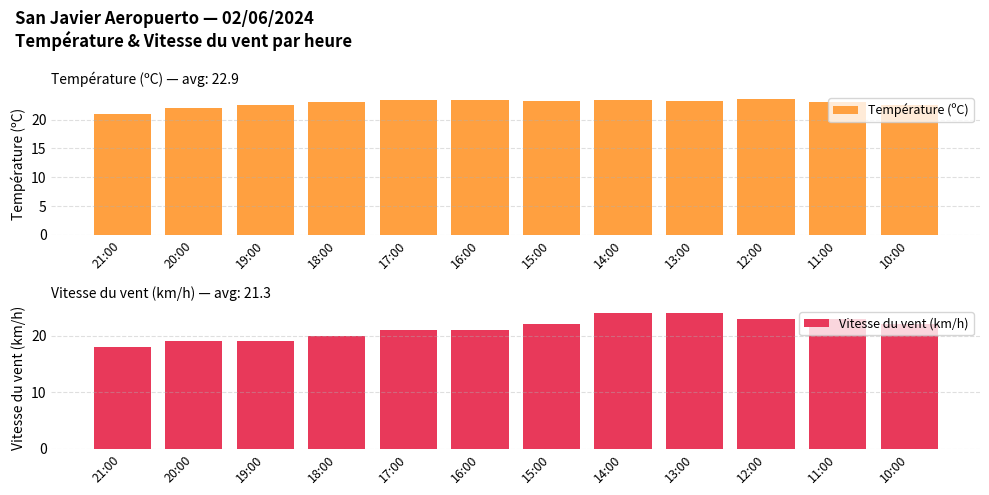

Reading left to right, extract all data points from this chart.

Température (ºC): 21.0	22.0	22.6	23.0	23.5	23.4	23.3	23.5	23.3	23.6	23.0	22.5
Vitesse du vent (km/h): 18.0	19.0	19.0	20.0	21.0	21.0	22.0	24.0	24.0	23.0	23.0	22.0